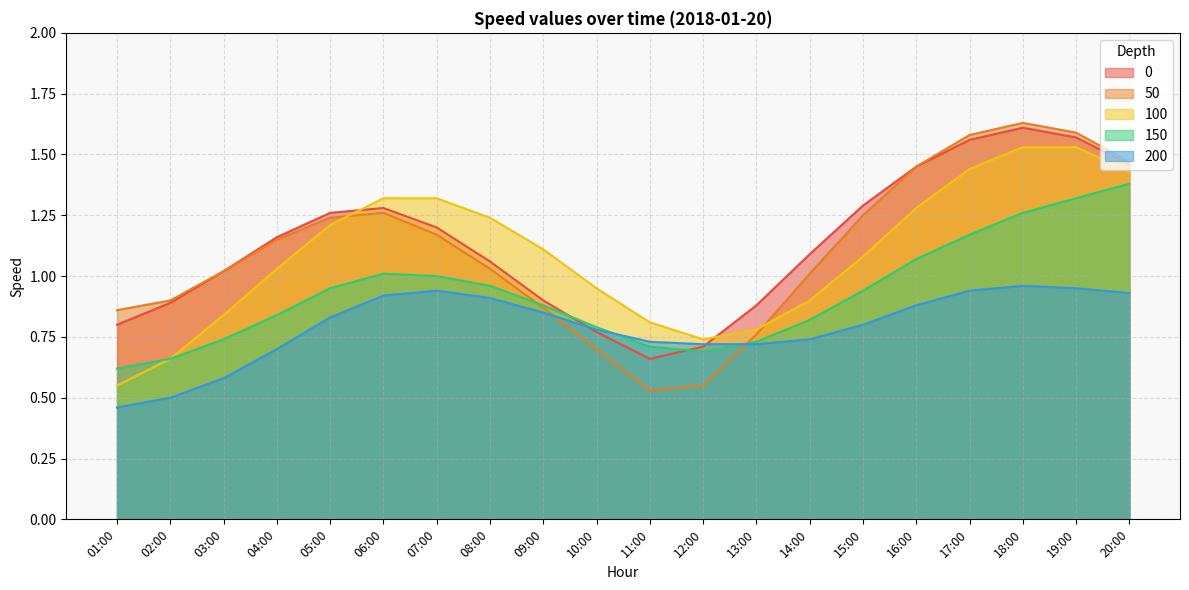

What is the label of the 10th point from the right?

11:00